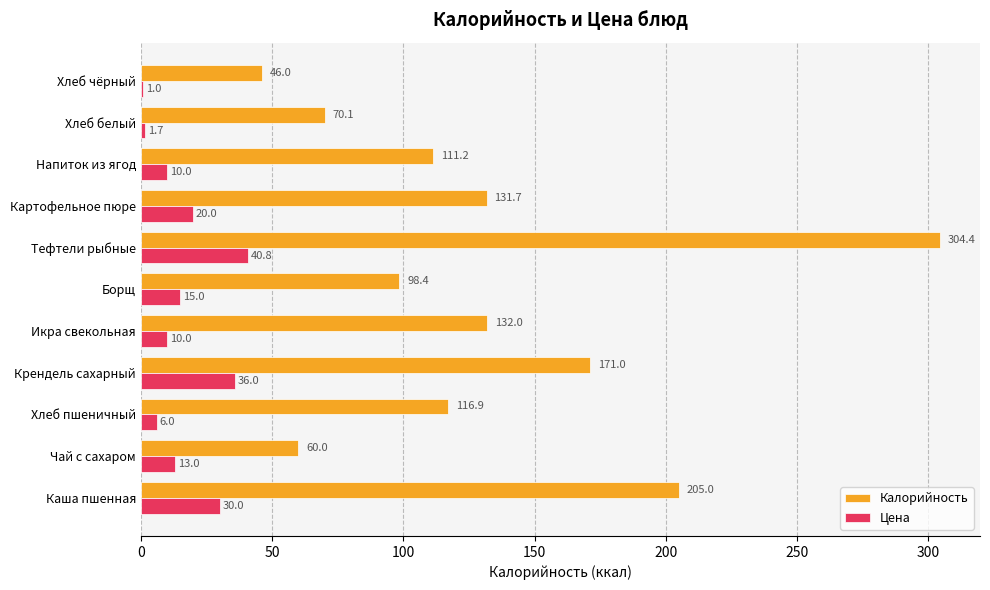

At which category is the sum across all series the highest?

Тефтели рыбные